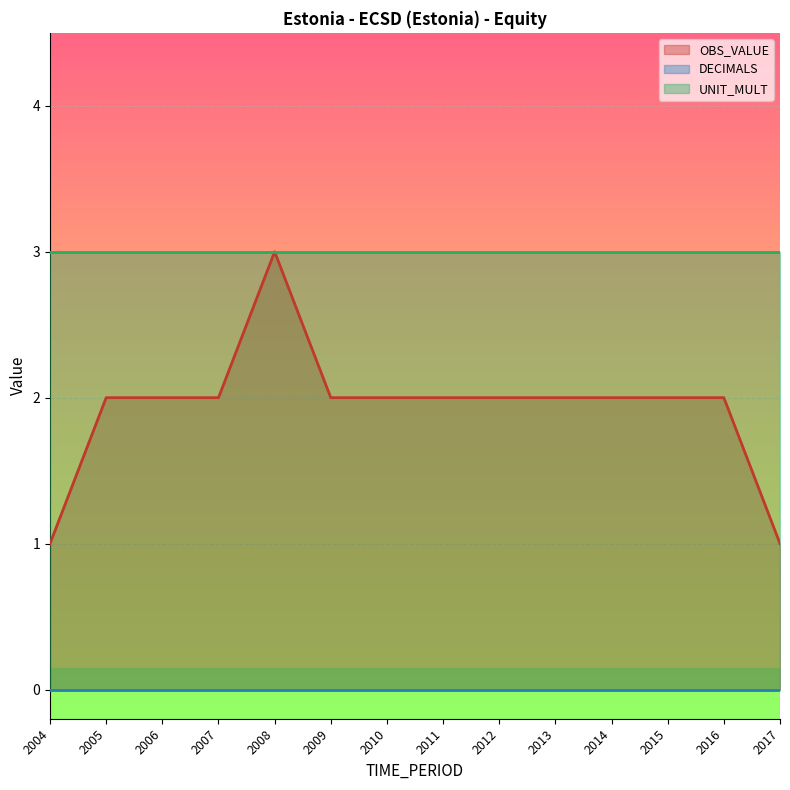

Rank the series by their average value, from lowest to highest.

DECIMALS, OBS_VALUE, UNIT_MULT